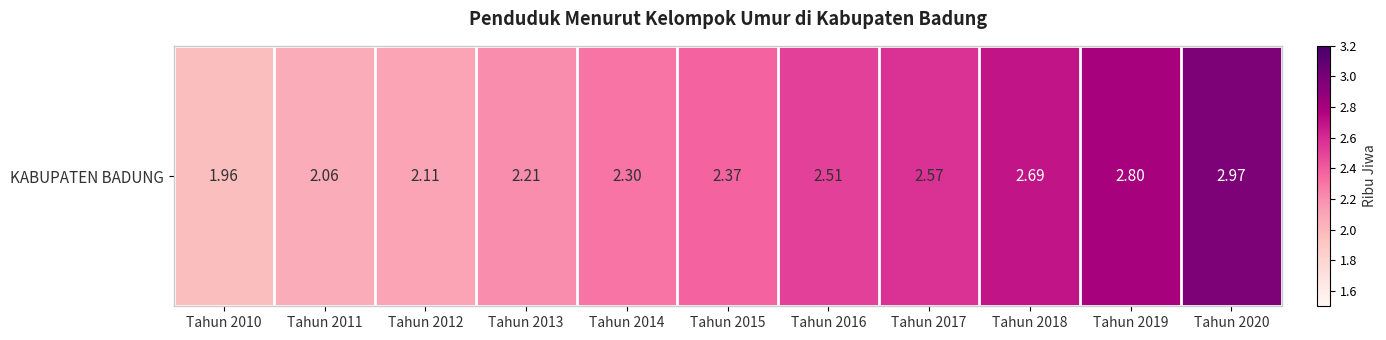

Reading left to right, list all the values displayed in this chart.

2.0	2.1	2.1	2.2	2.3	2.4	2.5	2.6	2.7	2.8	3.0